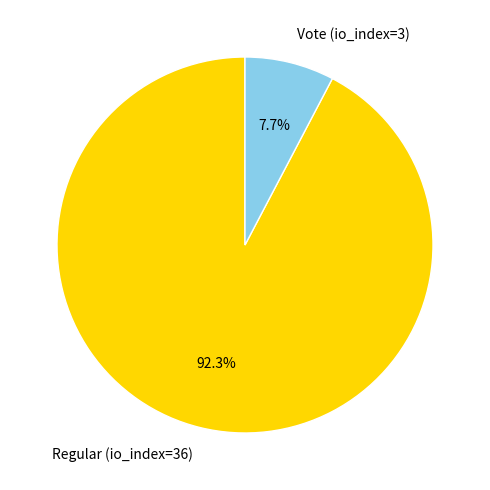

True or false: Regular (io_index=36) accounts for 99% of the total.

False